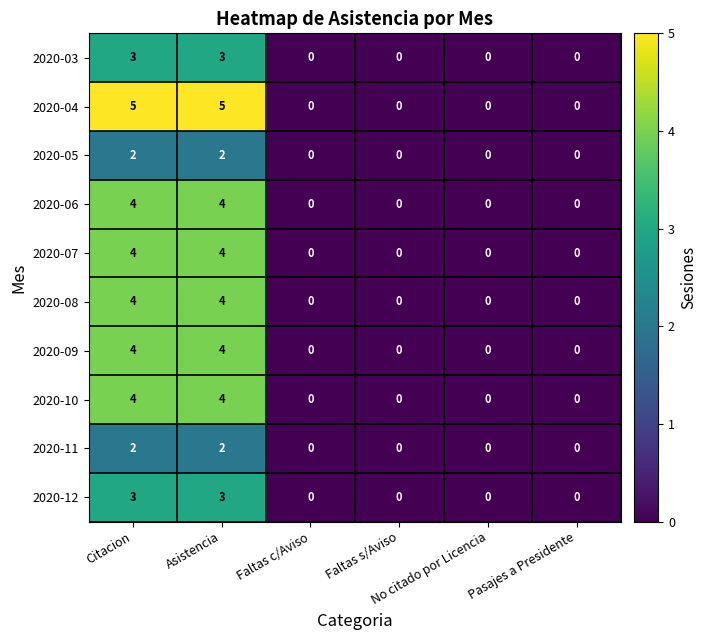

Count the 2020-07 values in the range 0 to 4.

6